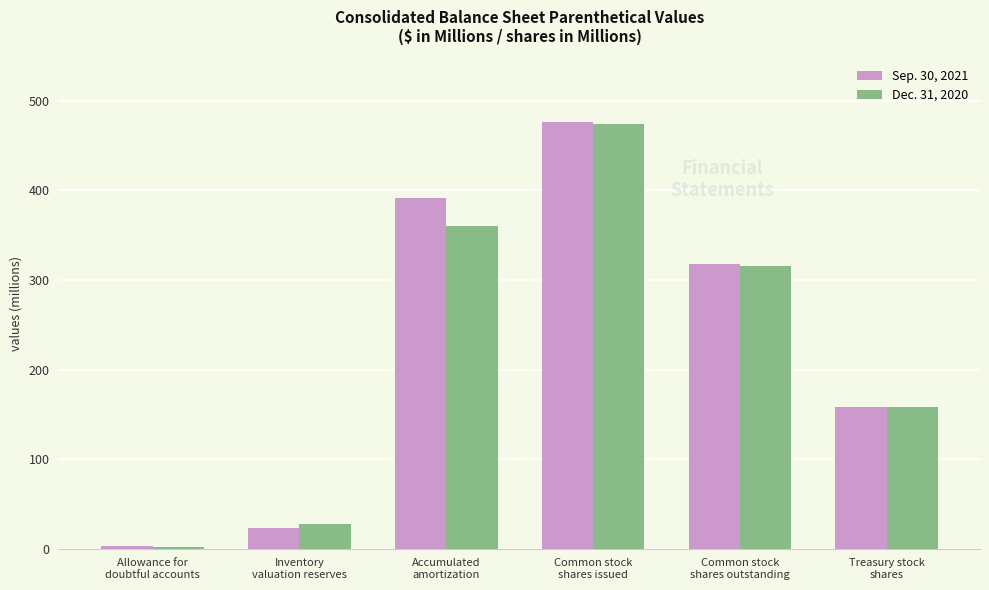

Which series has the widest spread of values?

Sep. 30, 2021